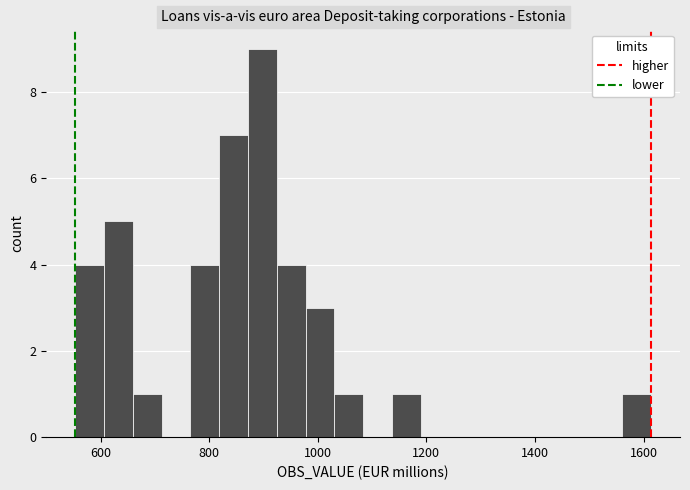

Around what value on the x-axis is the tallest bar? Give the approximate position of its centre, as read against the axis.

900